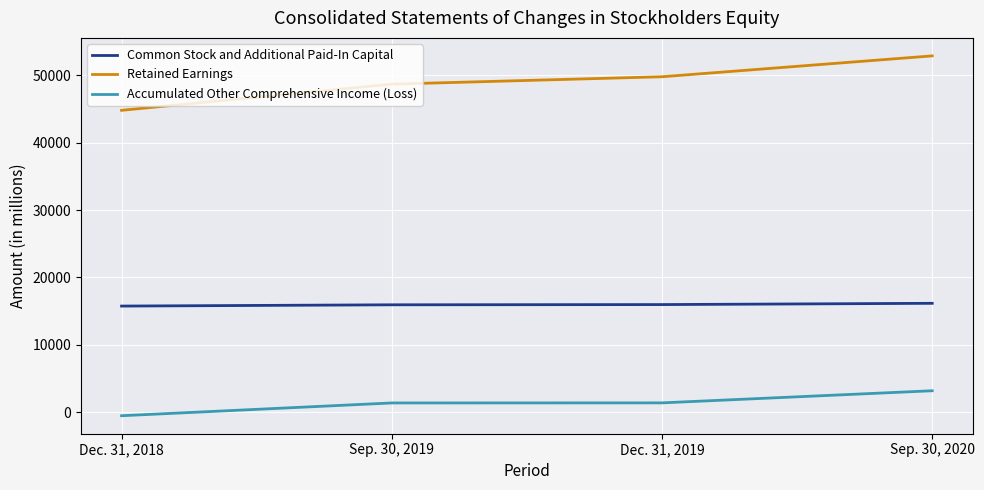

Is it true that Common Stock and Additional Paid-In Capital equals 3618 at Dec. 31, 2019?

False